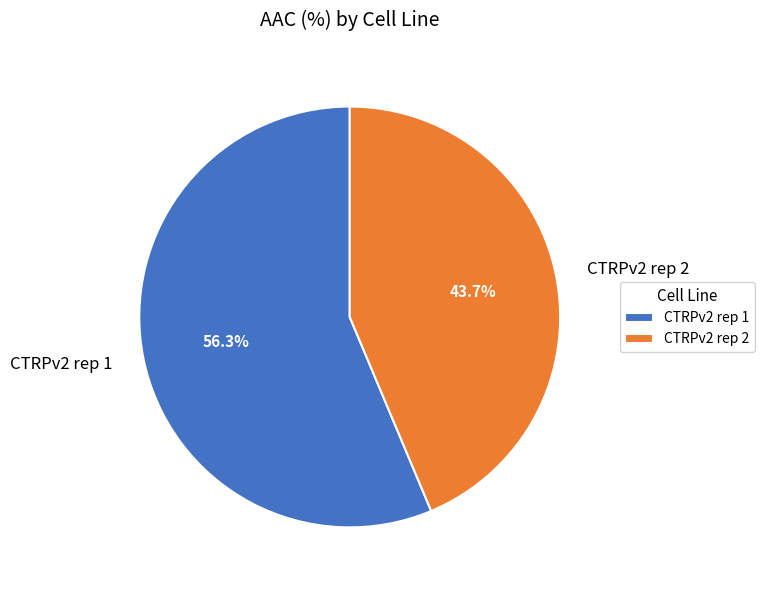

What is the largest slice in the pie chart?

CTRPv2 rep 1